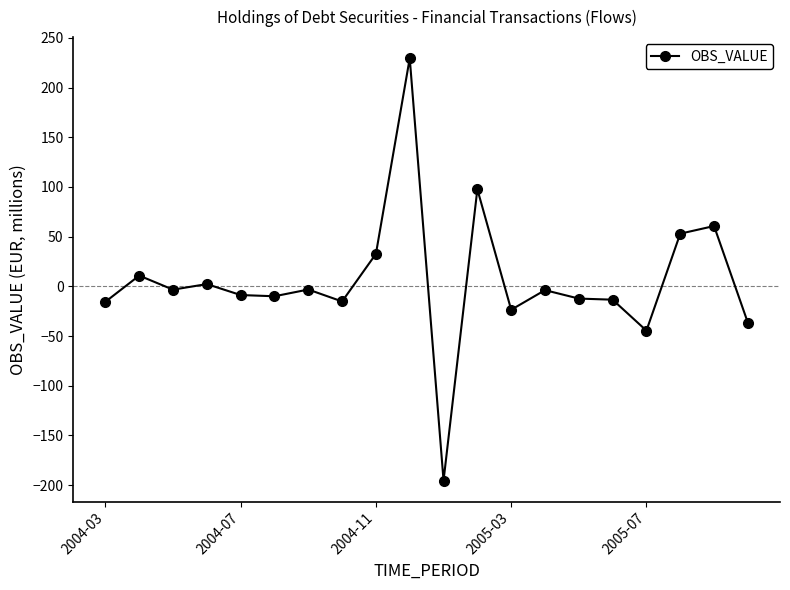

What is the difference between the maximum and minimum values?

425.0